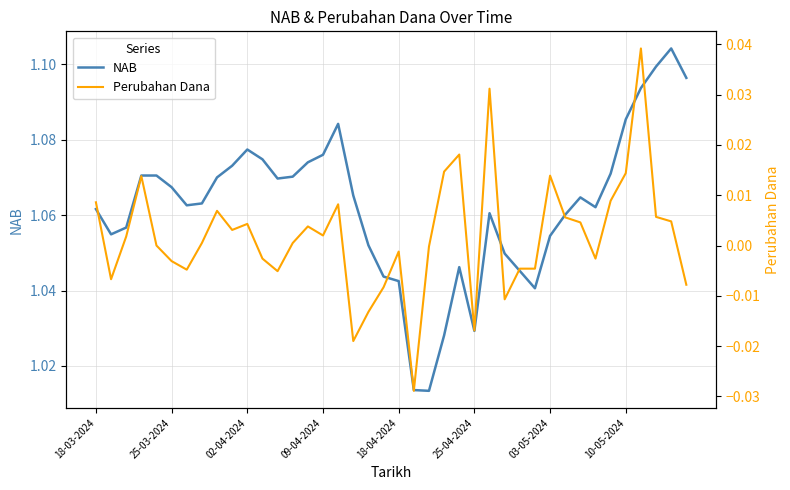

Is the value of NAB at 24 greater than the value of Perubahan Dana at 27?

Yes